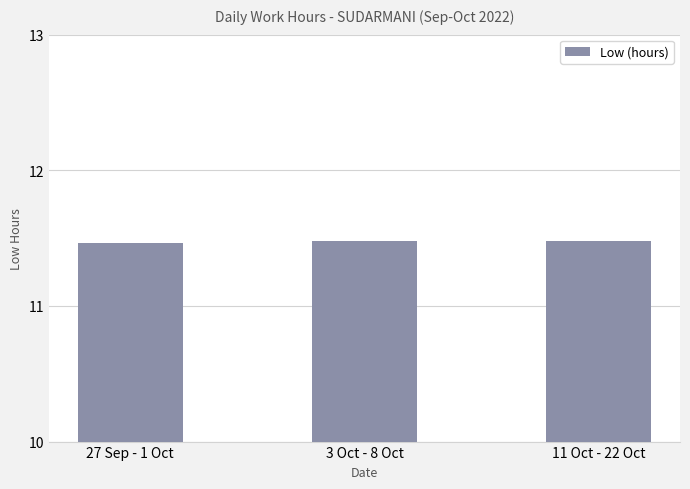

What is the sum of all values?

34.4